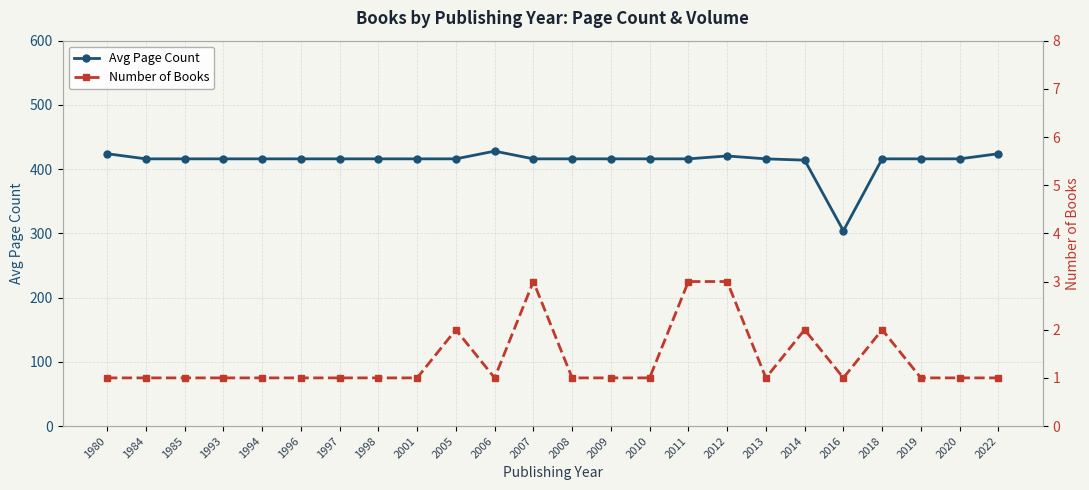

At which category is the sum across all series the highest?

2006